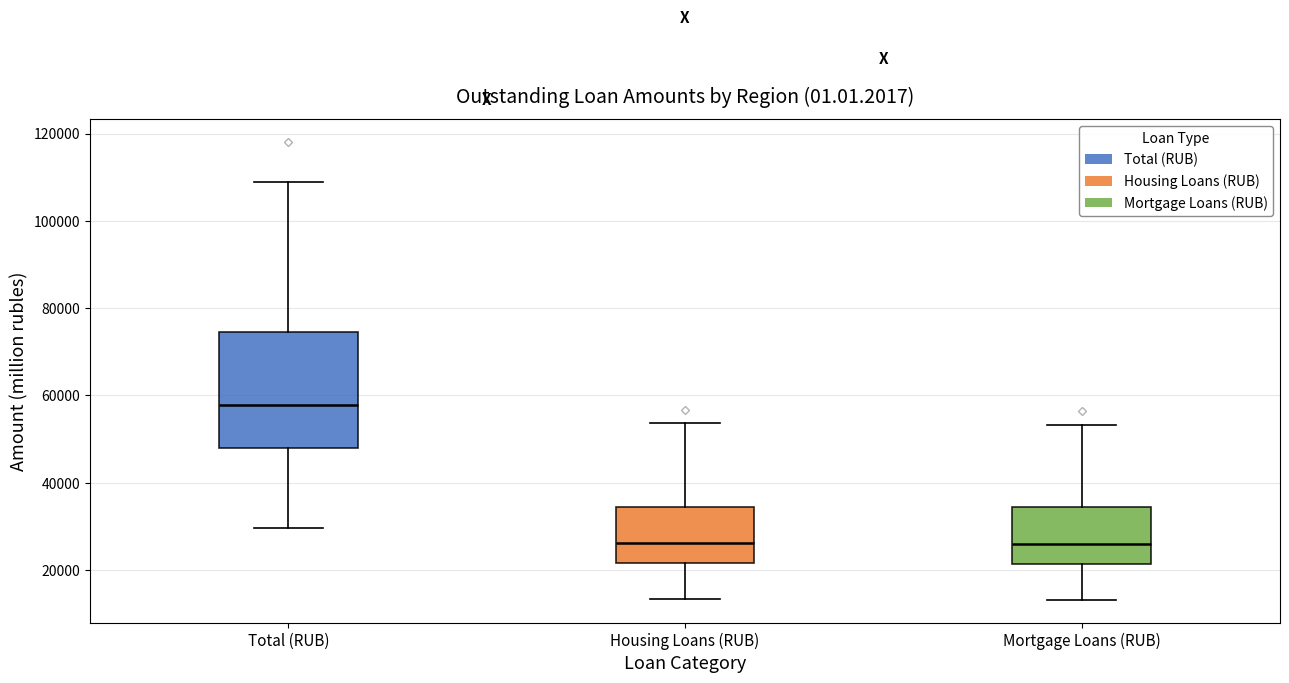

Where does the upper whisker of the box for Housing Loans (RUB) end on the y-axis? The values are not printed on the chart, so give them approximately, as read against the axis.

54000